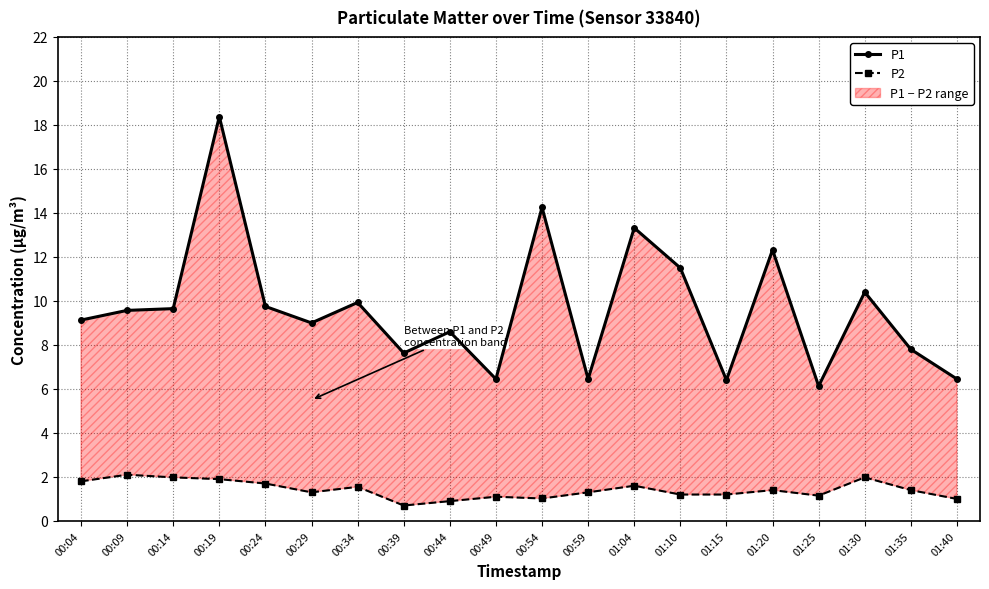

What is the sum of the P1 values at 00:24 and 00:49?

16.2